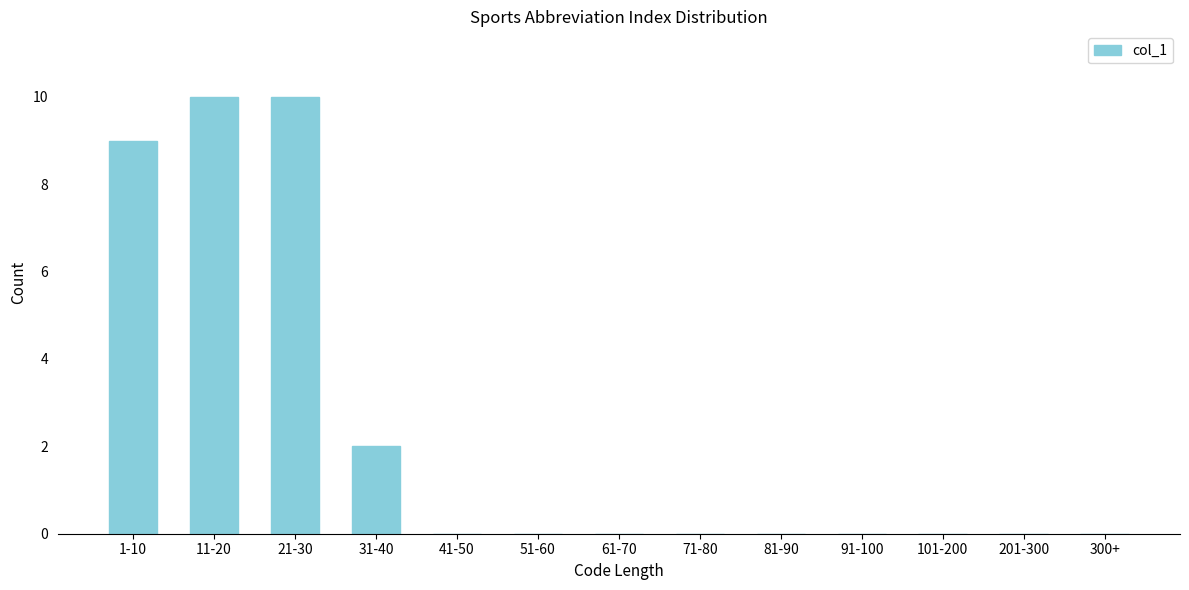

Reading right to left, transcribe all the data shown in this chart.

300+=0	201-300=0	101-200=0	91-100=0	81-90=0	71-80=0	61-70=0	51-60=0	41-50=0	31-40=2	21-30=10	11-20=10	1-10=9